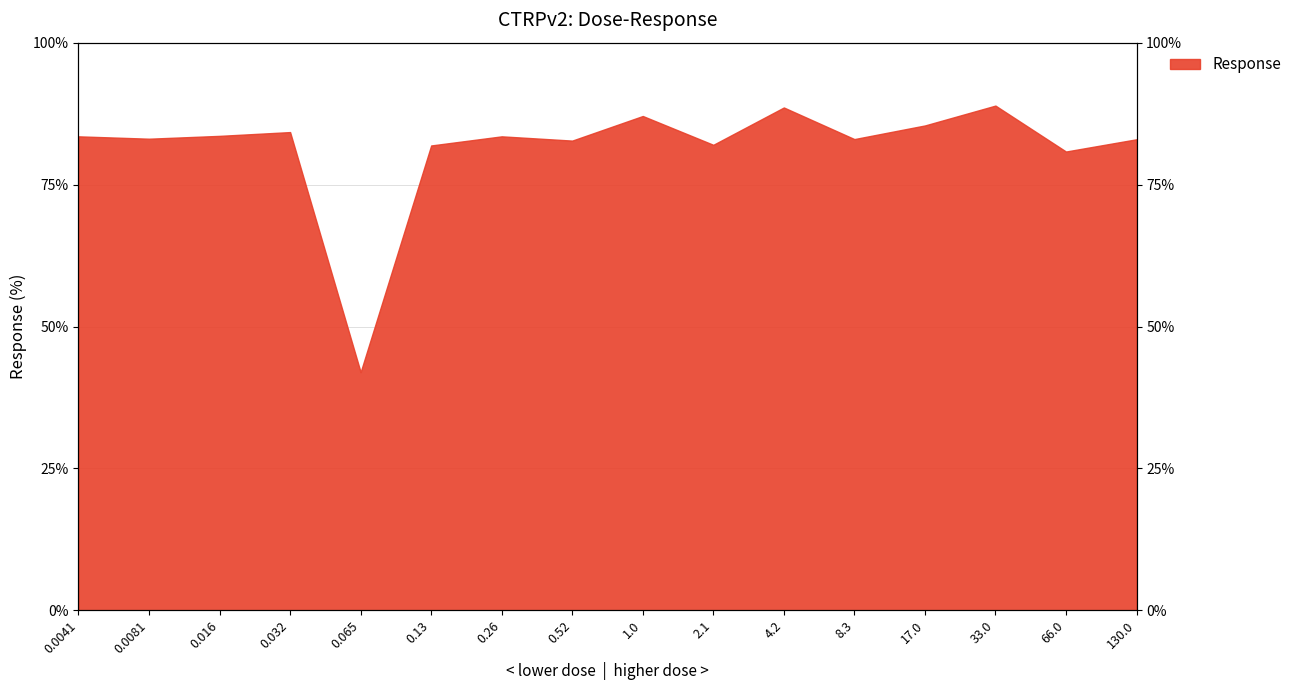

What is the change in value from 1.0 to 130.0?

-4.1